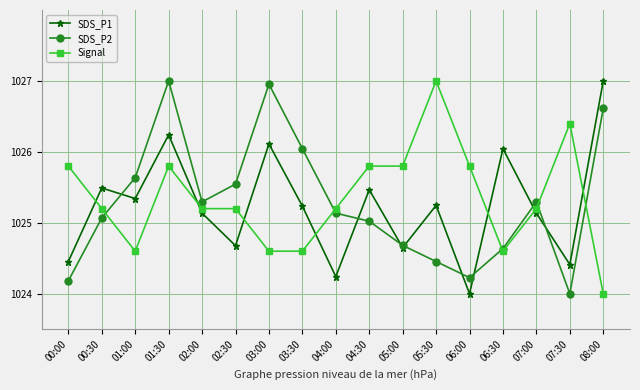

Is it true that Signal equals 1024.6 at 06:30?

True